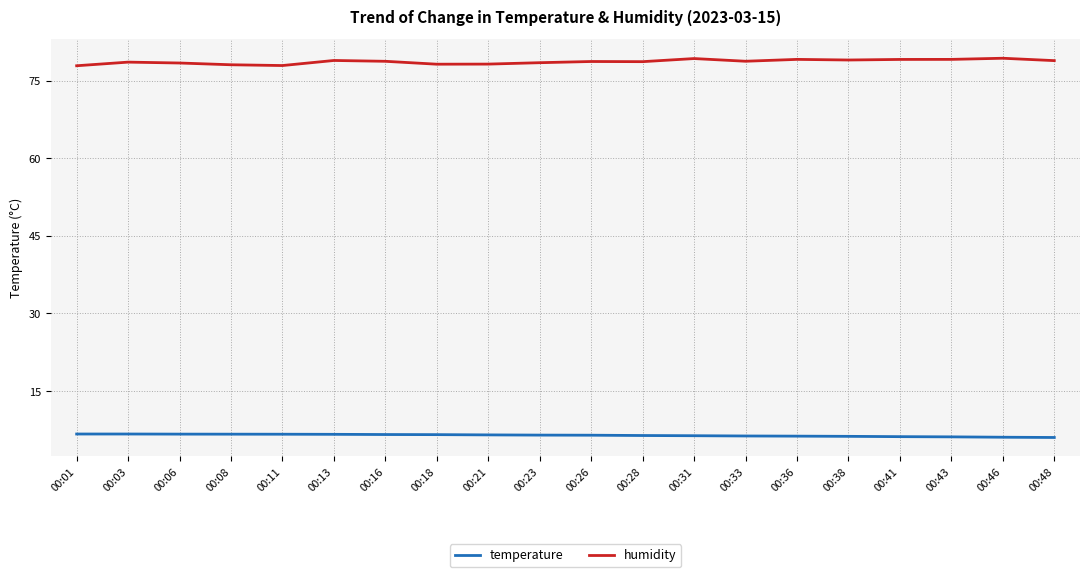

What is the spread (max minus min) of values at 00:43?

72.9